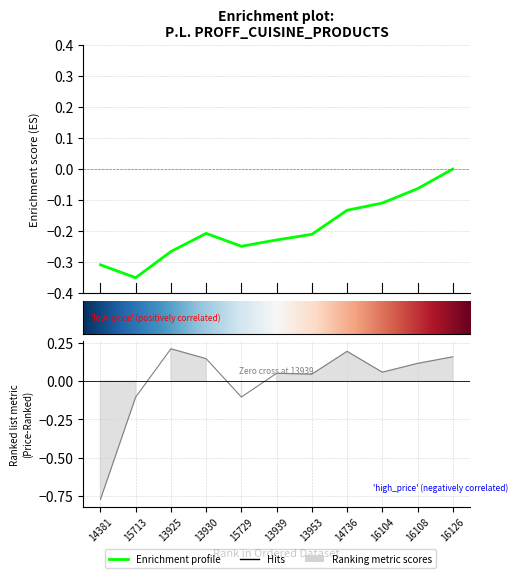

Does the chart display data point markers on the line(s)?

No